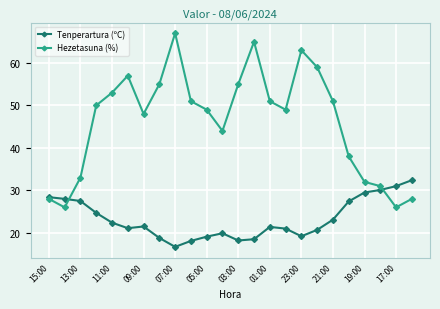

What is the sum of all Hezetasuna (%) values?

1109.0